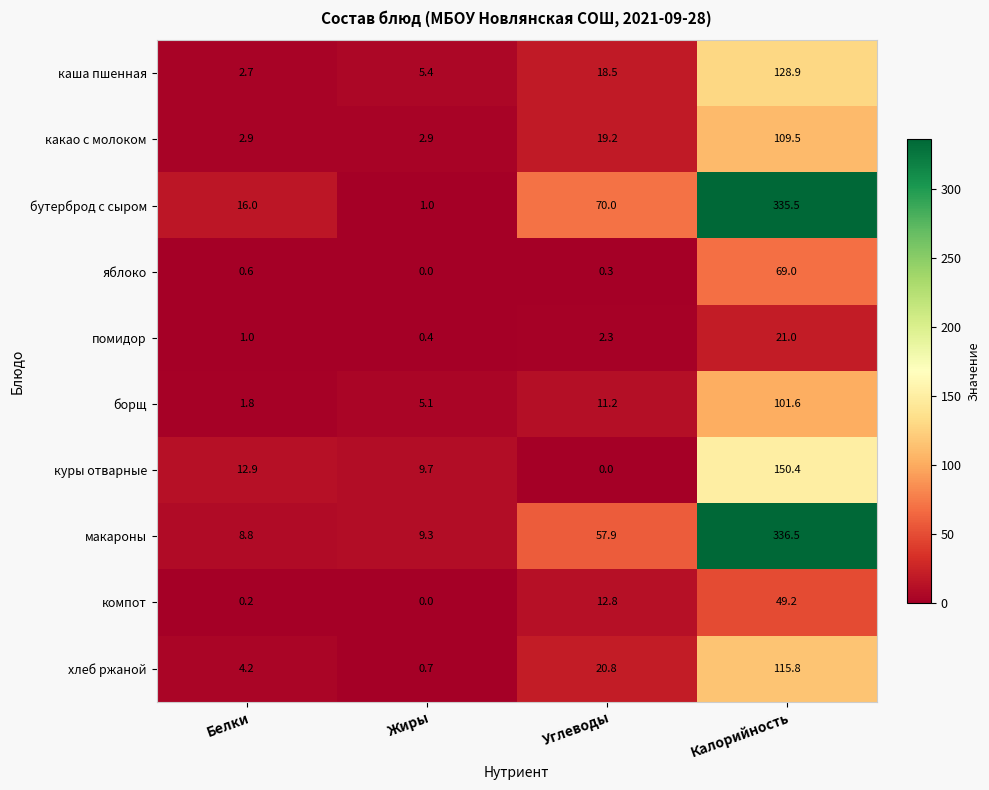

What is the difference between the maximum and minimum values in the куры отварные series?

150.4